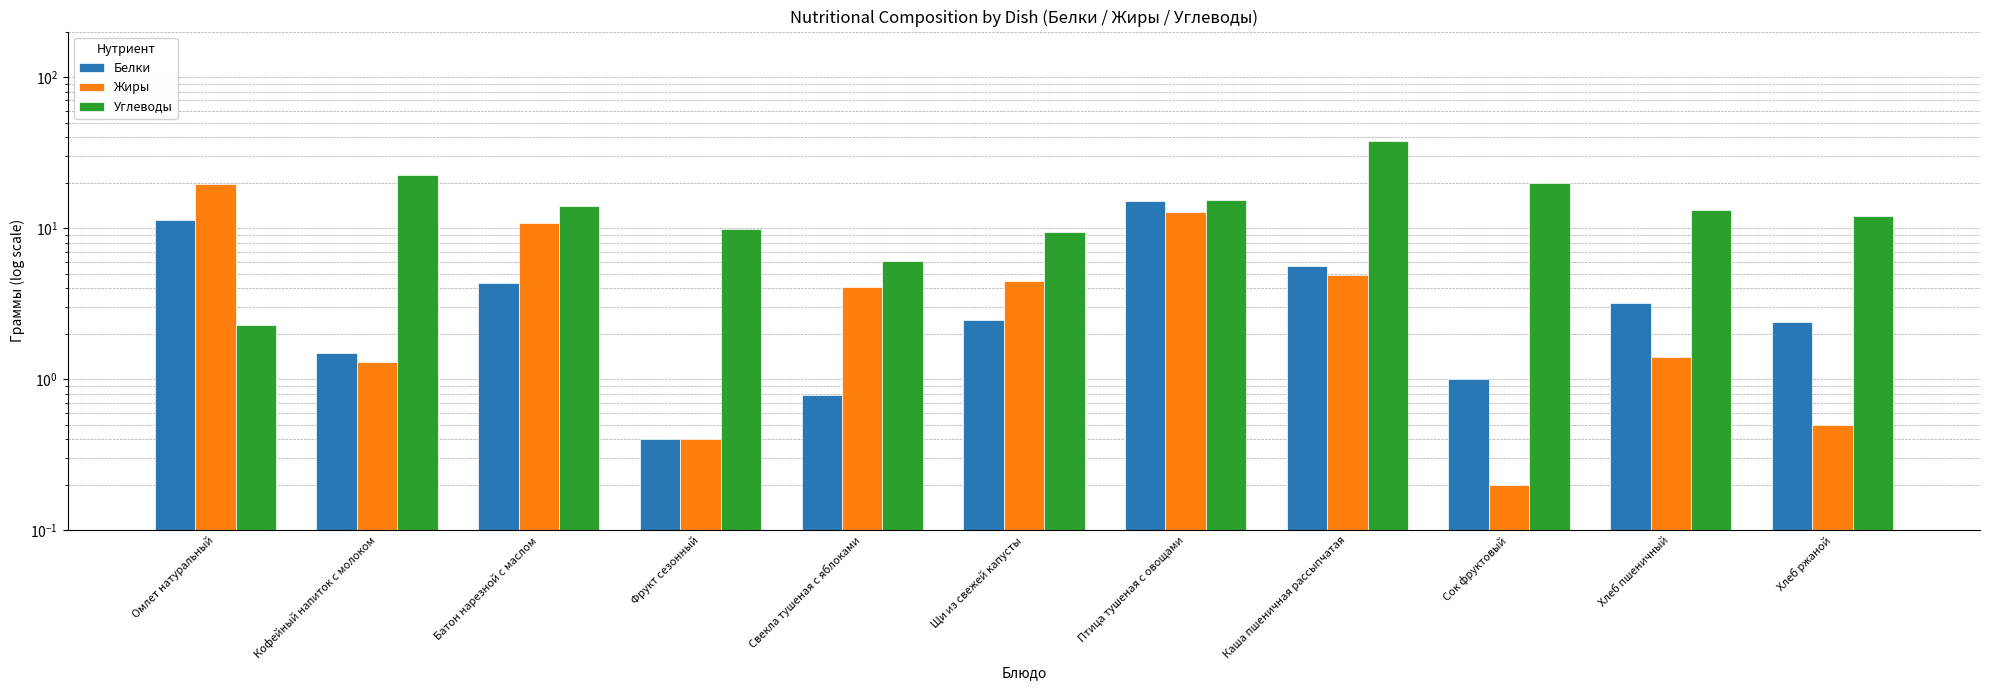

Which series has the widest spread of values?

Углеводы